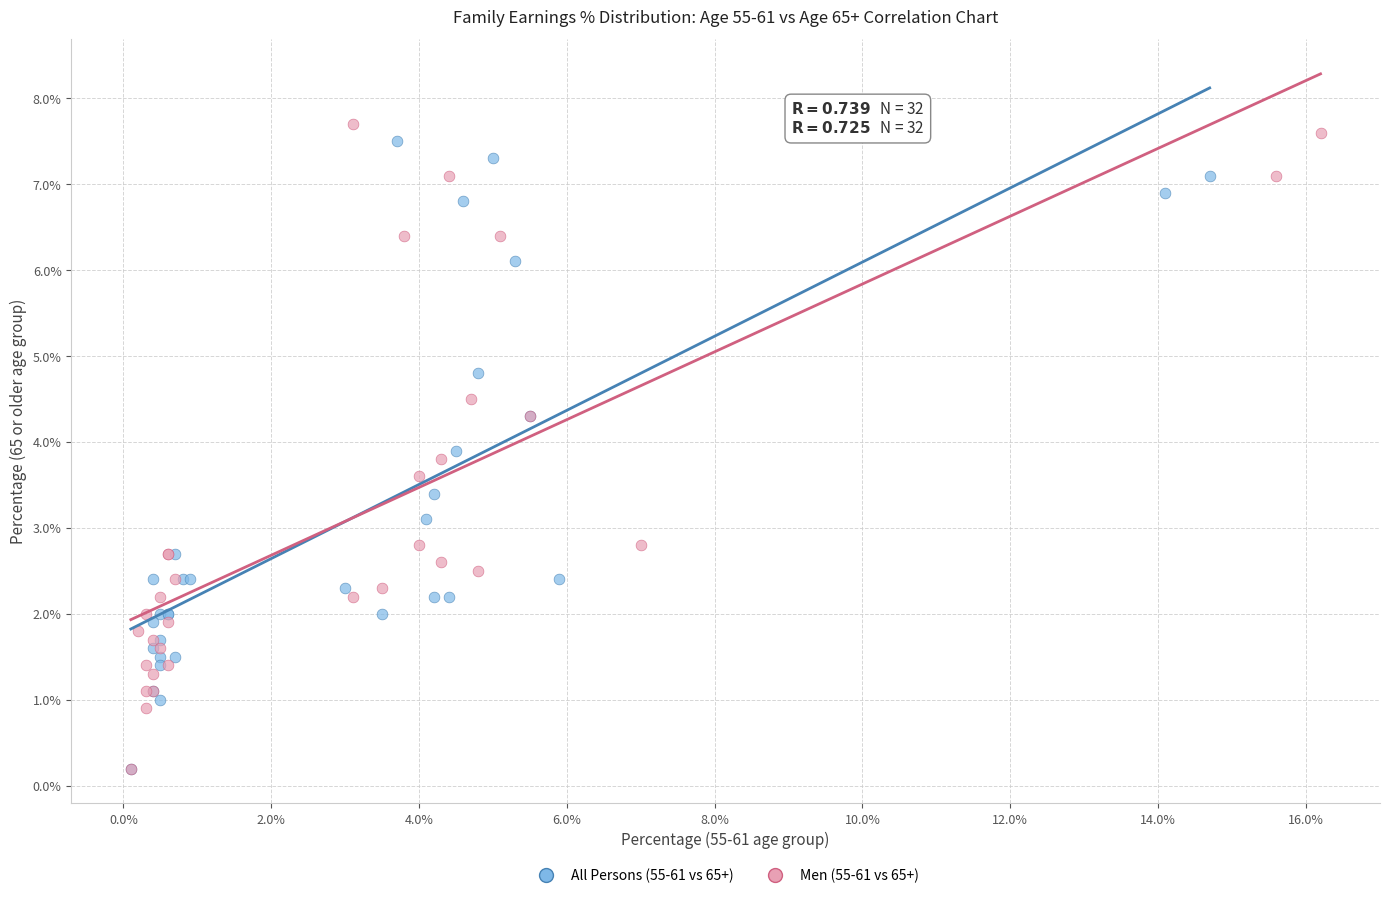

Which series has the largest Y range (max minus min)?

Men (55-61 vs 65+)